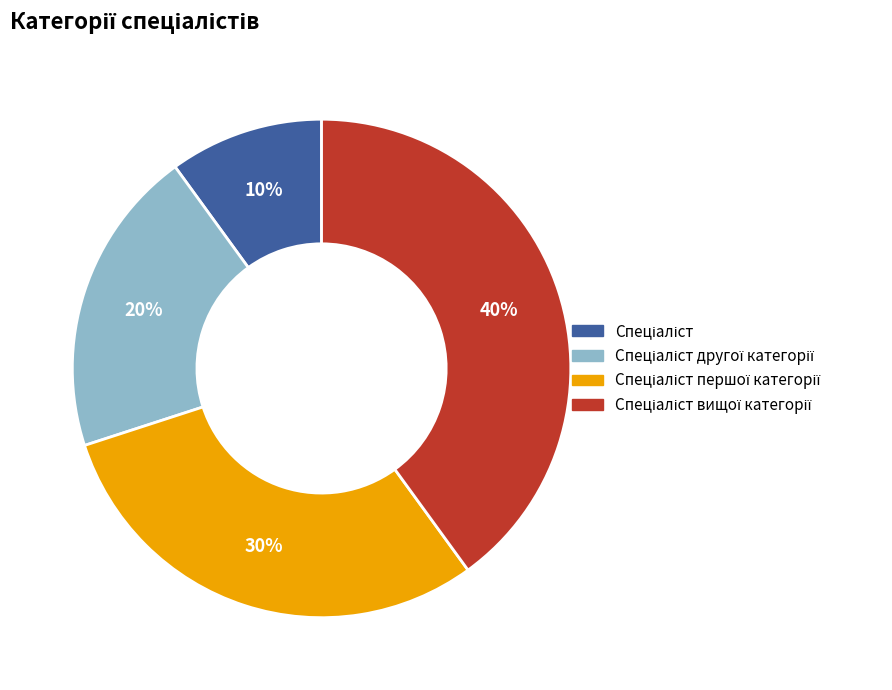

Count the number of slices in the pie.

4